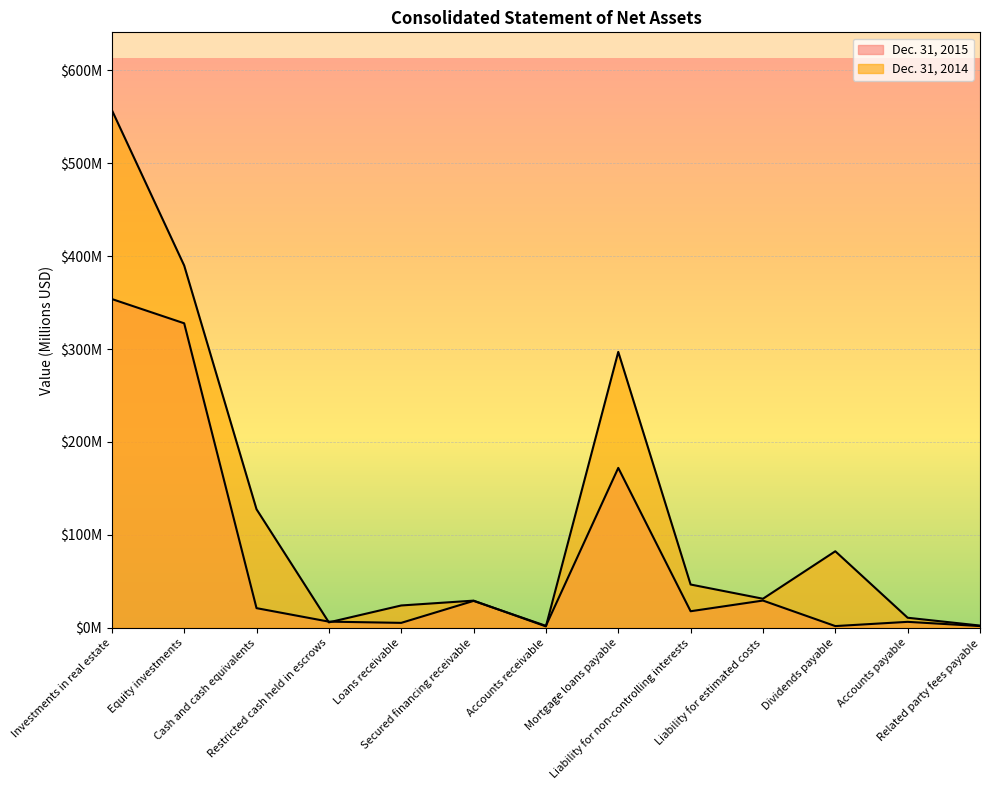

What position from the right is Dividends payable?

3